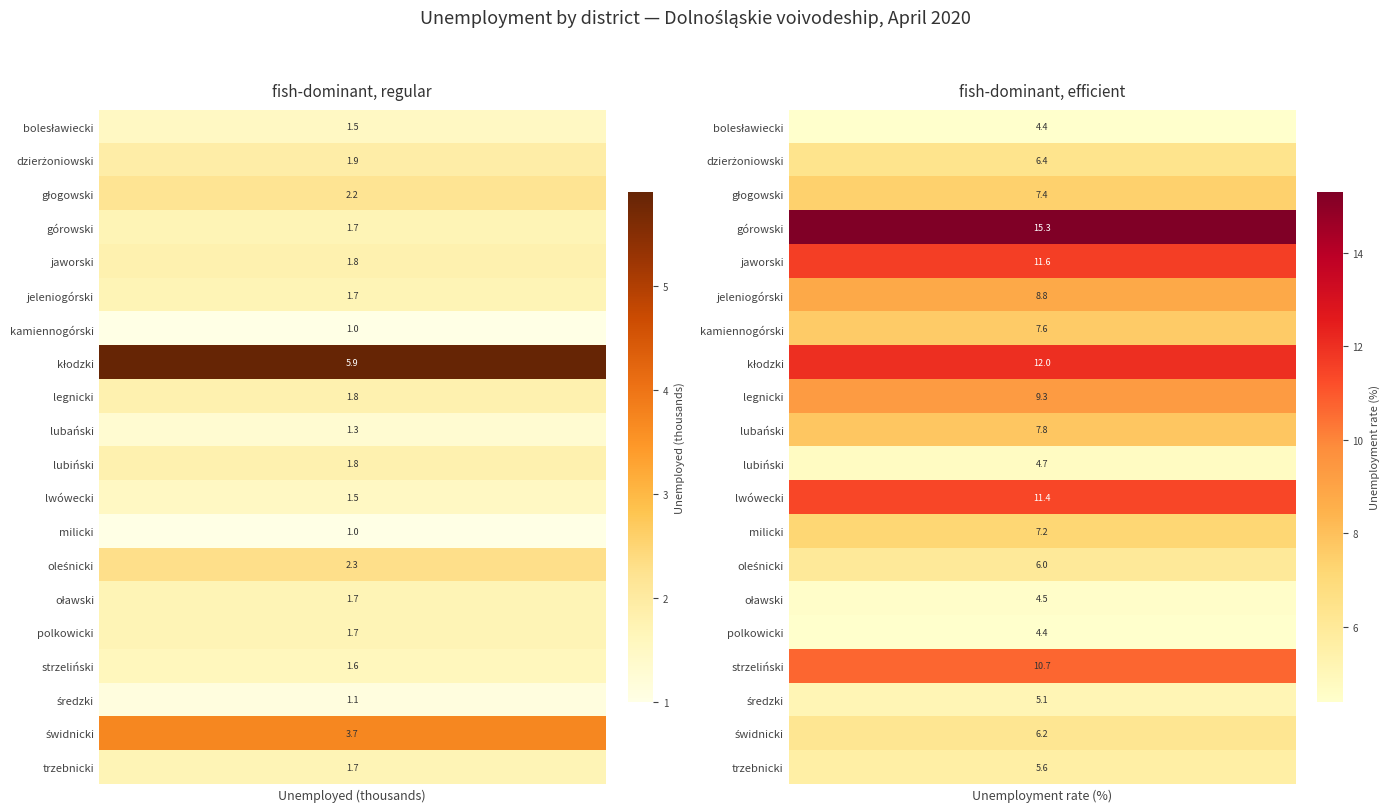

The value of dzierżoniowski at 1 is 8.5. True or false?

False